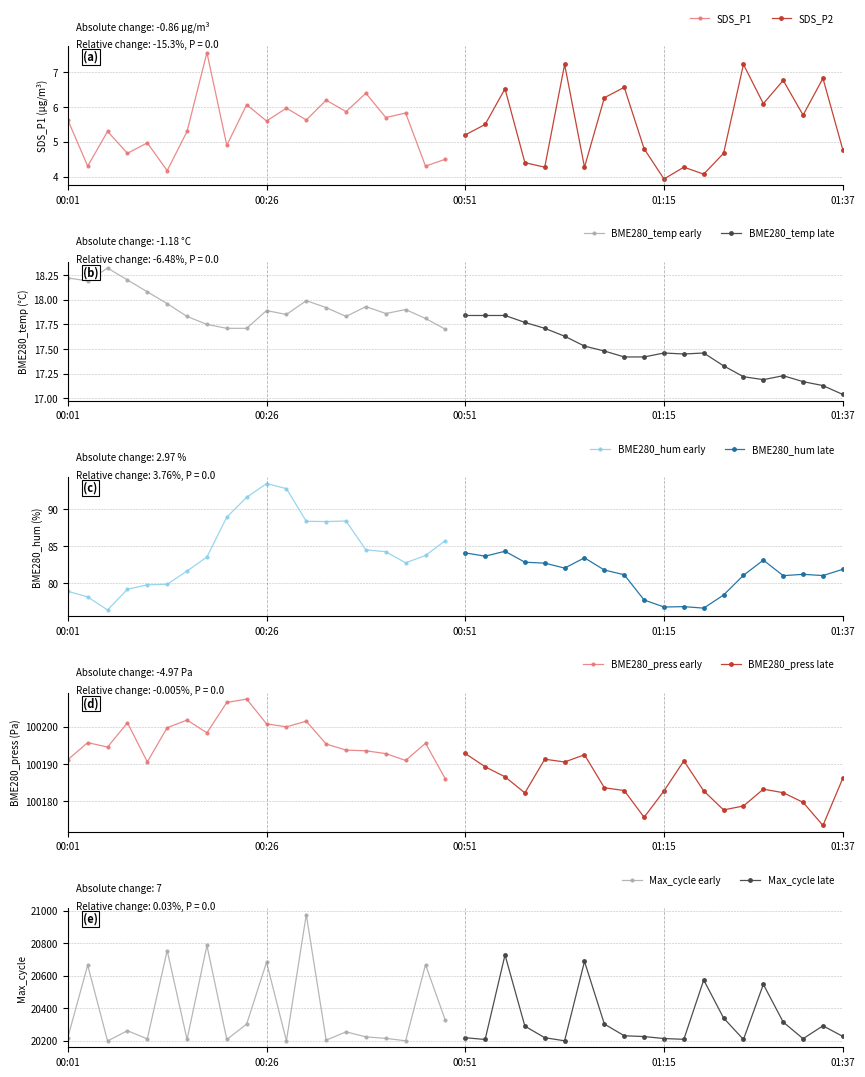

Is it true that SDS_P1 equals 2.3 at 00:26?

False